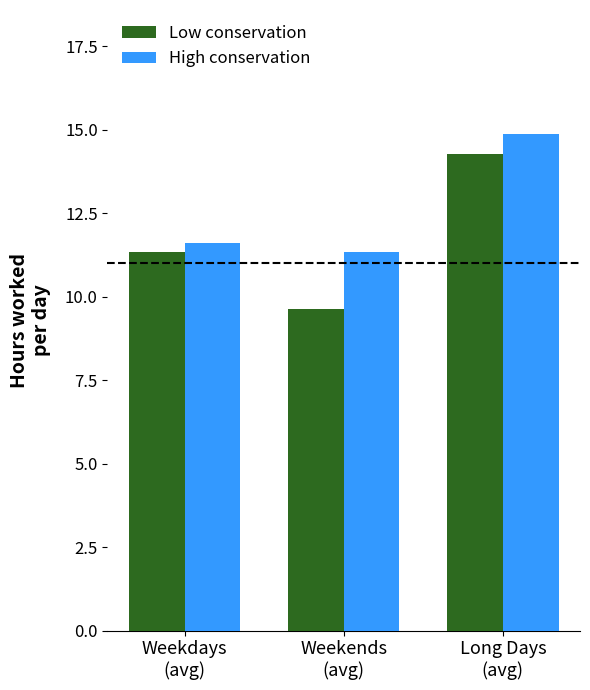

Rank the series by their average value, from lowest to highest.

Low conservation, High conservation